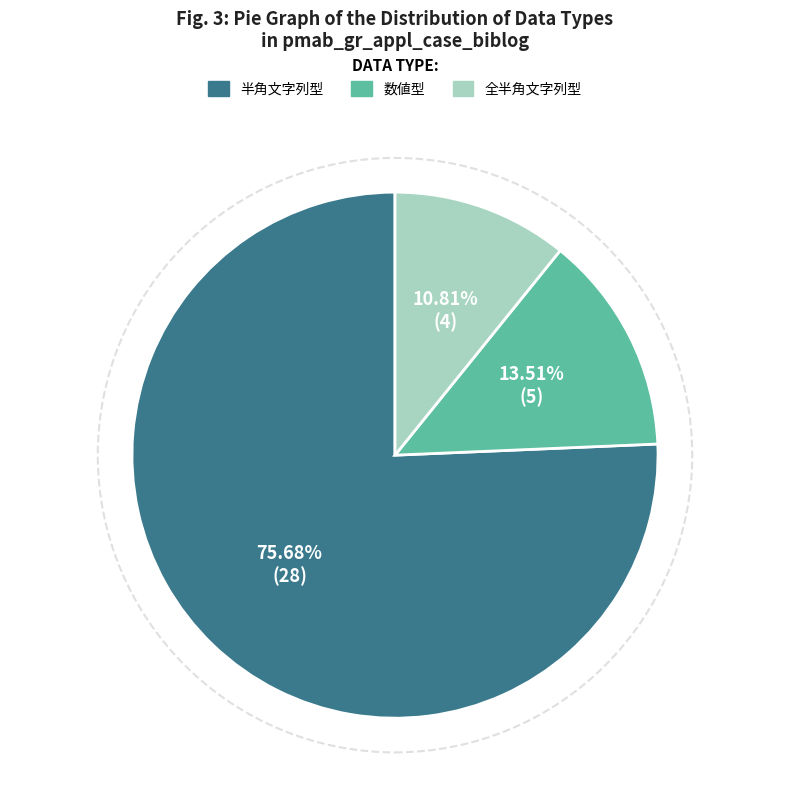

To the nearest percent, what portion does 半角文字列型 represent?

76%